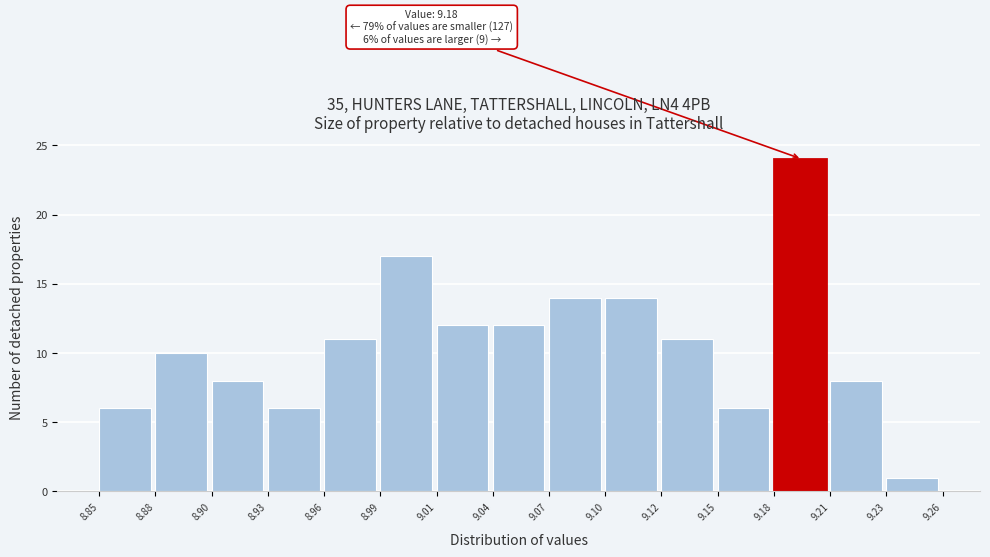

Reading left to right, extract all data points from this chart.

8.85=6	8.88=10	8.90=8	8.93=6	8.96=11	8.99=17	9.01=12	9.04=12	9.07=14	9.10=14	9.12=11	9.15=6	9.18=24	9.21=8	9.23=1